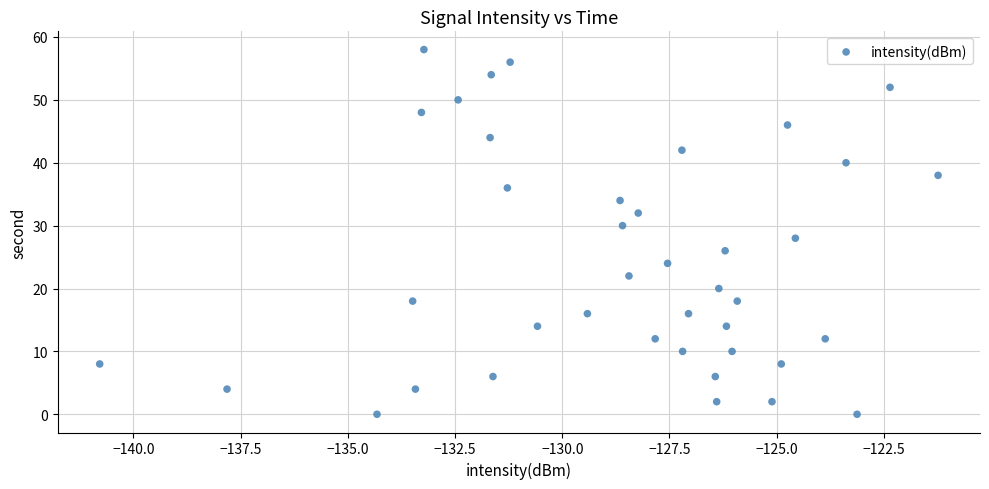

What is the range of Y values (max minus min)?

58